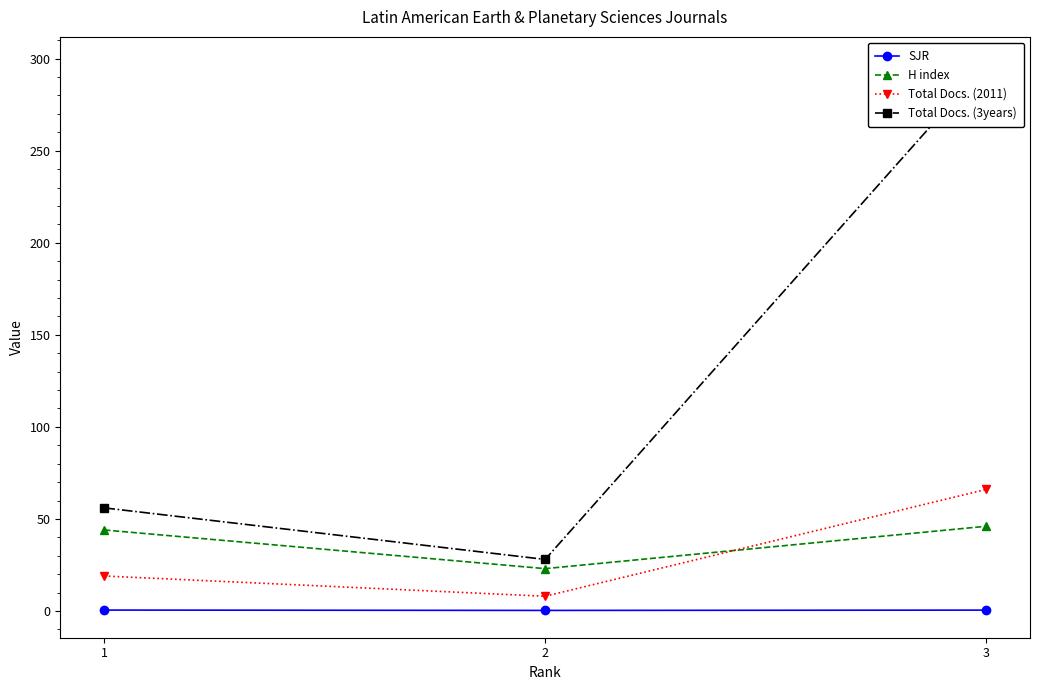

Which series changed the most between 2 and 3?

Total Docs. (3years)